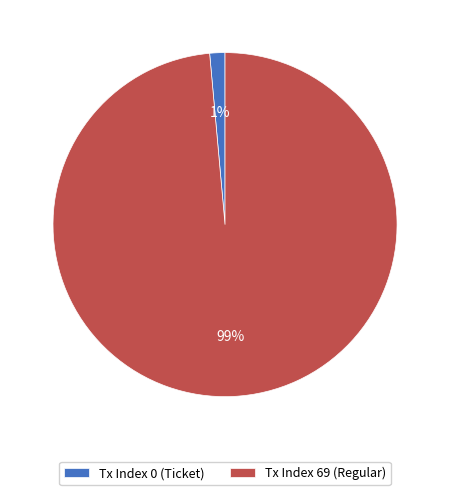

To the nearest percent, what is the average slice percentage?

50%